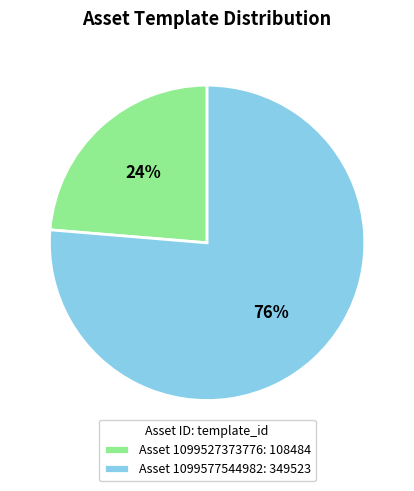

Combined, do Asset 1099577544982: 349523 and Asset 1099527373776: 108484 account for over 50%?

Yes